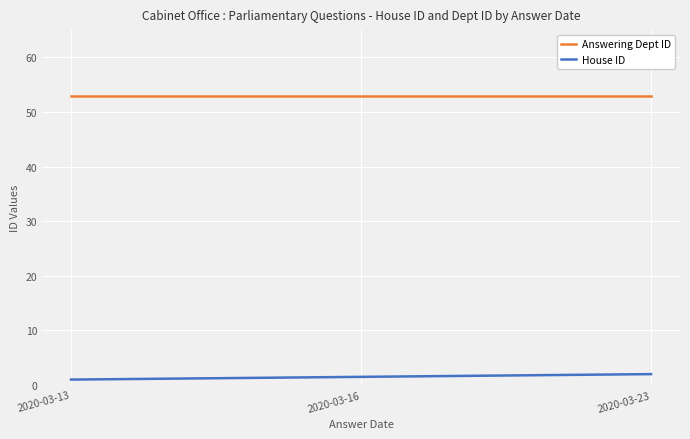

Is it true that Answering Dept ID equals 12.7 at 2020-03-23?

False